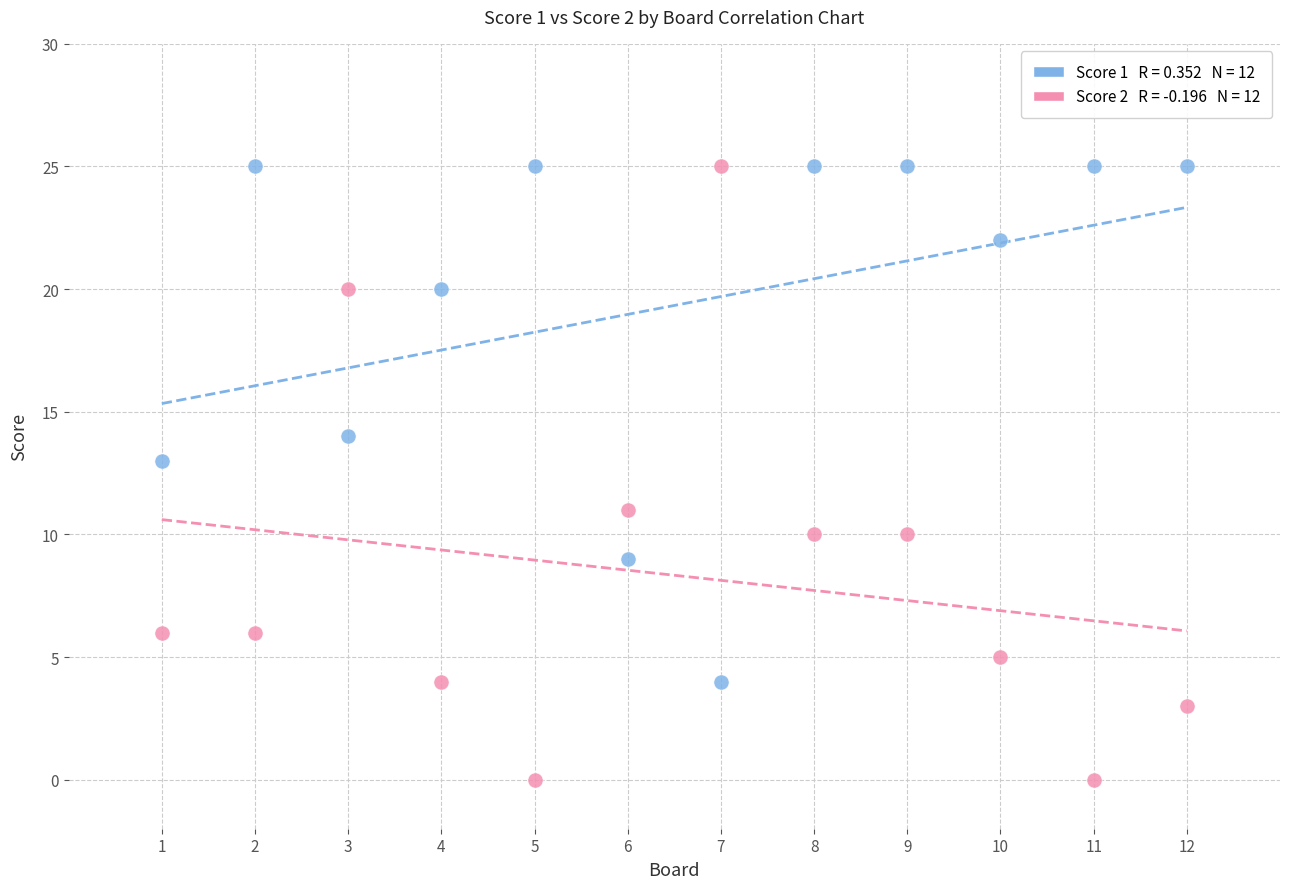

Across all data points, what is the range of Y values (max minus min)?

25